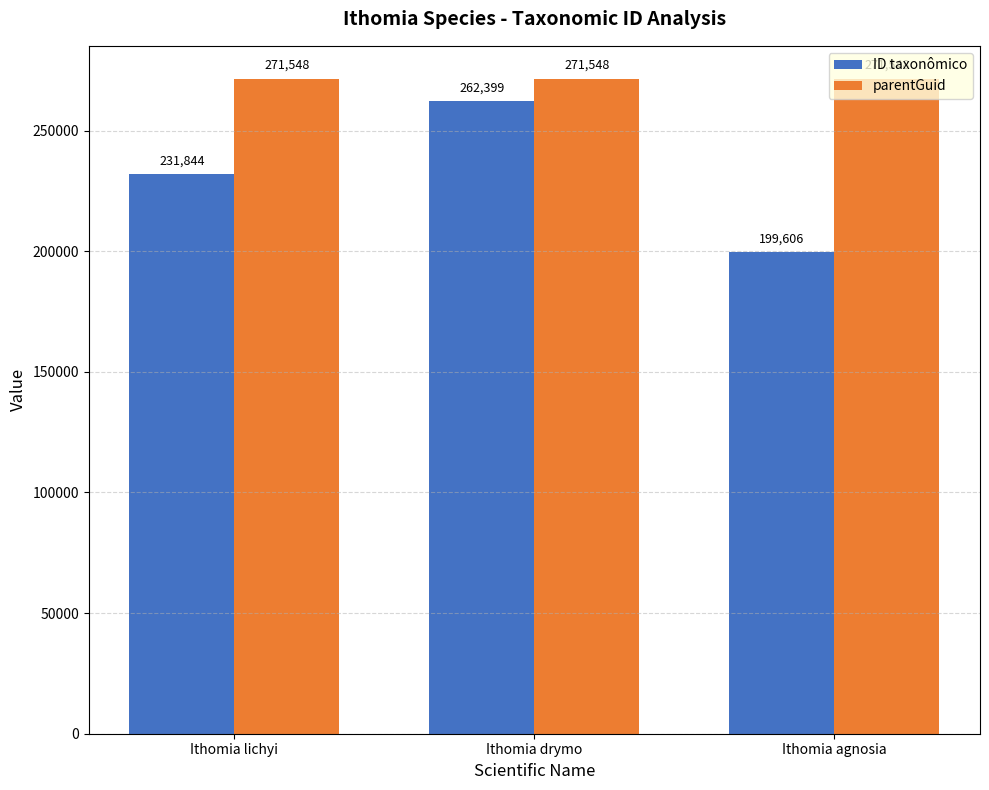

Reading right to left, what are all the values shown in this chart?

ID taxonômico: 199606	262399	231844
parentGuid: 271548	271548	271548